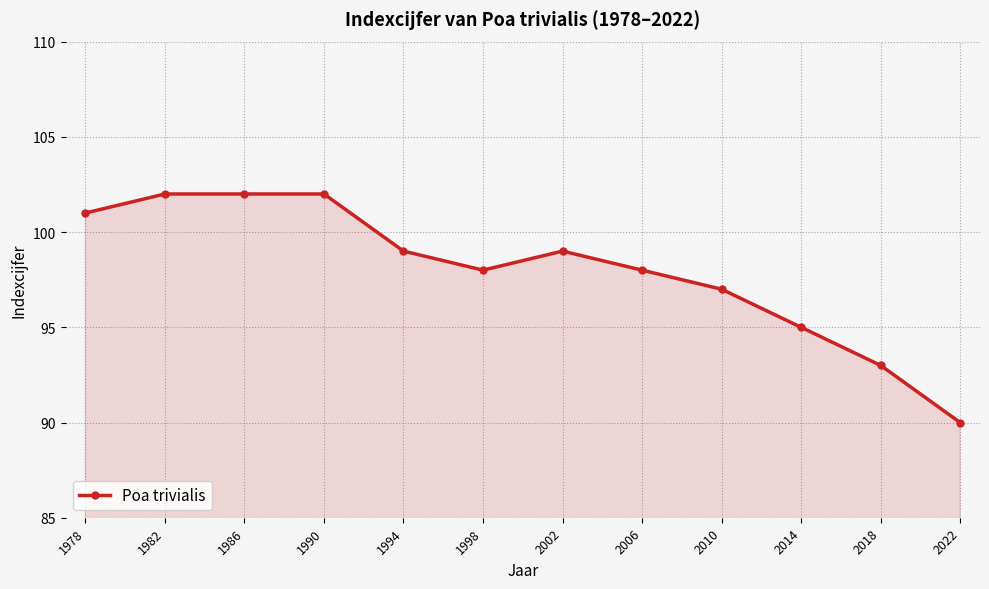

What is the approximate value at 1982?

102